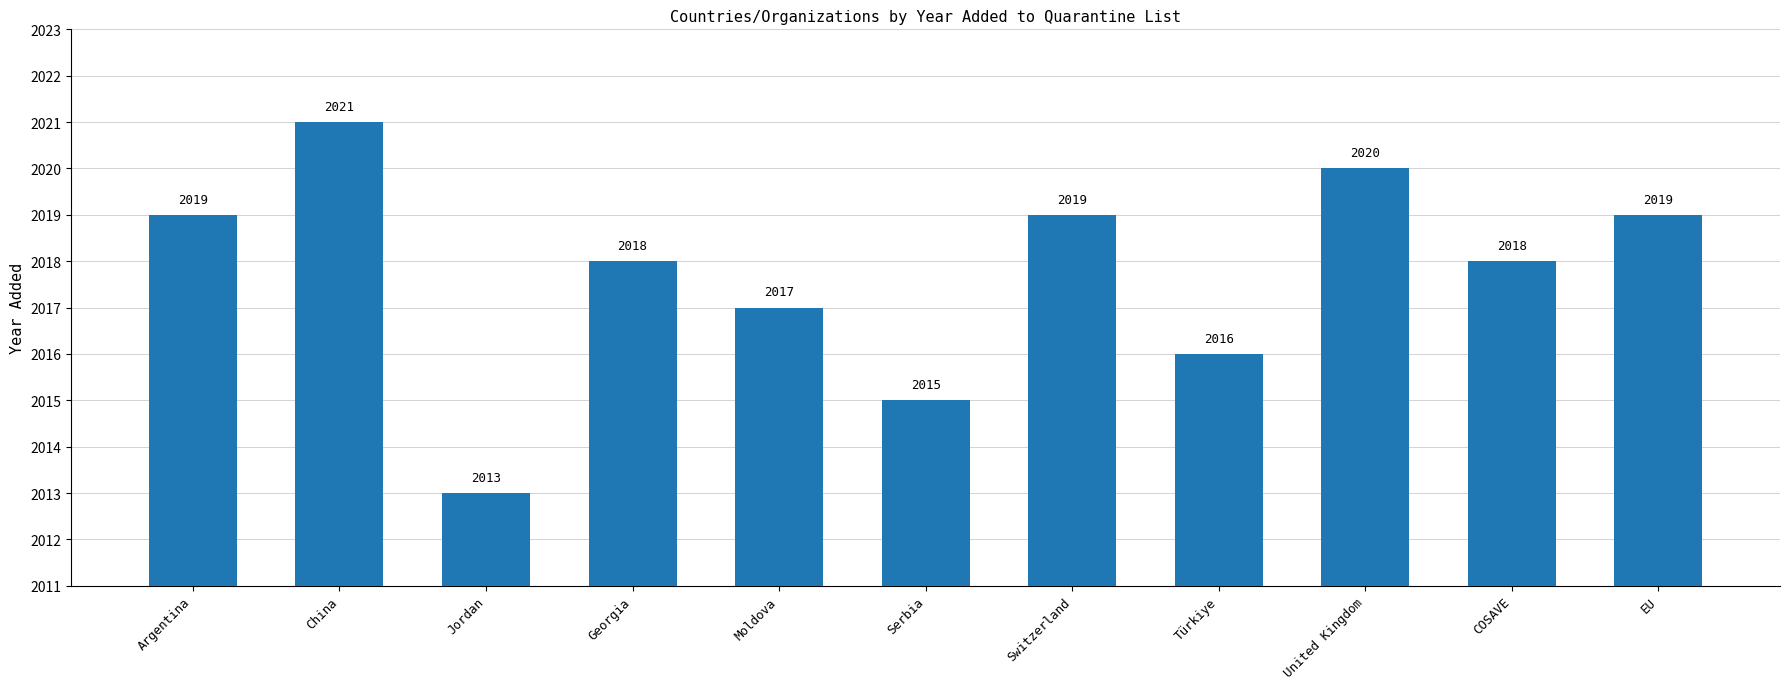

How many bars are there in total?

11